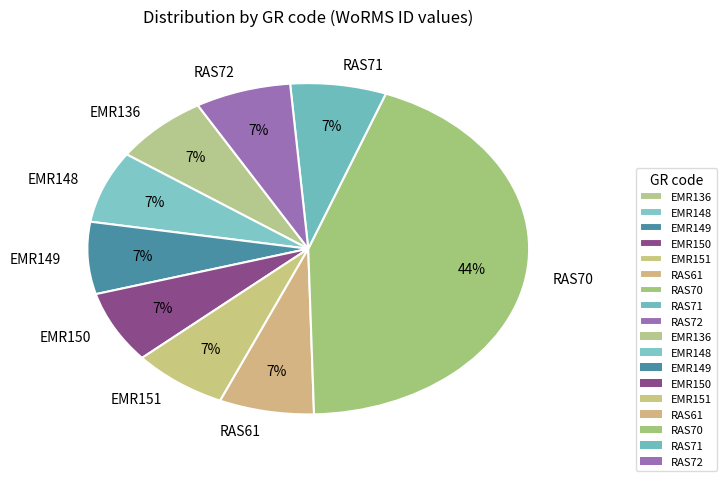

How many segments does this pie chart have?

9